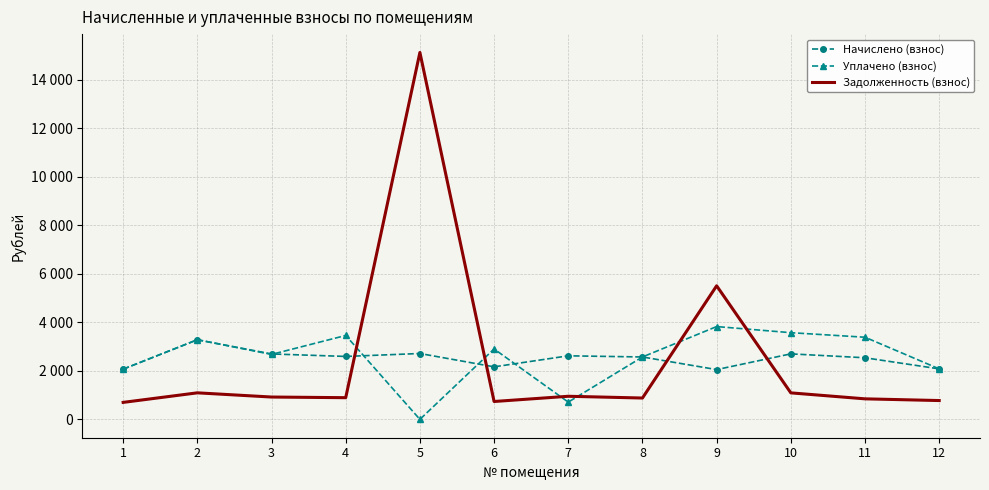

What are all the series names shown in the legend?

Начислено (взнос), Уплачено (взнос), Задолженность (взнос)